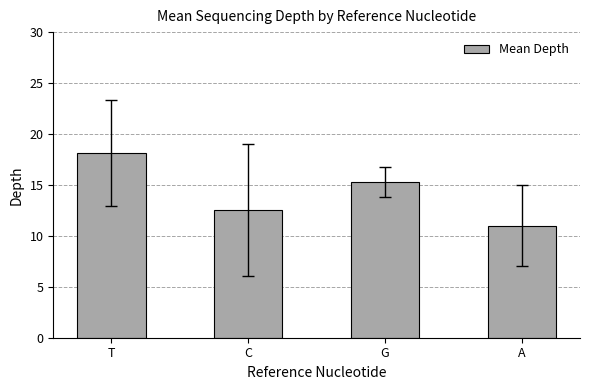

What is the label of the 3rd bar from the right?

C